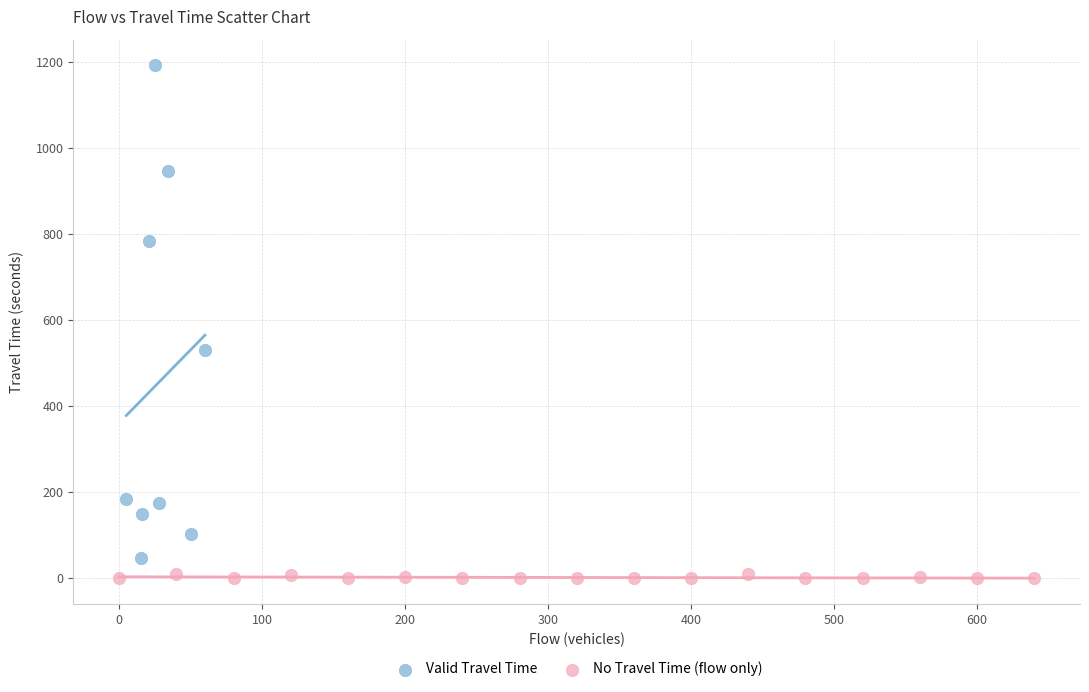

What are all the series names shown in the legend?

Valid Travel Time, No Travel Time (flow only)